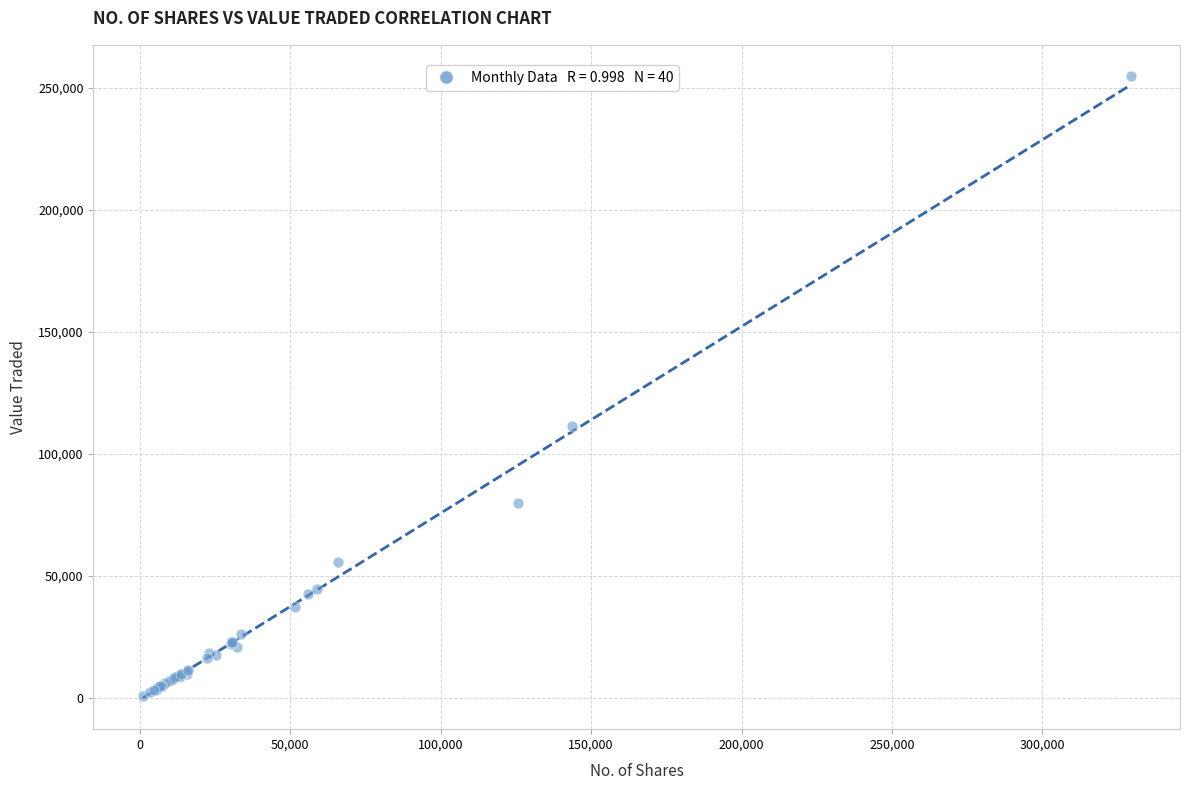

What Y value in the scatter plot is closest to 127819?

111467